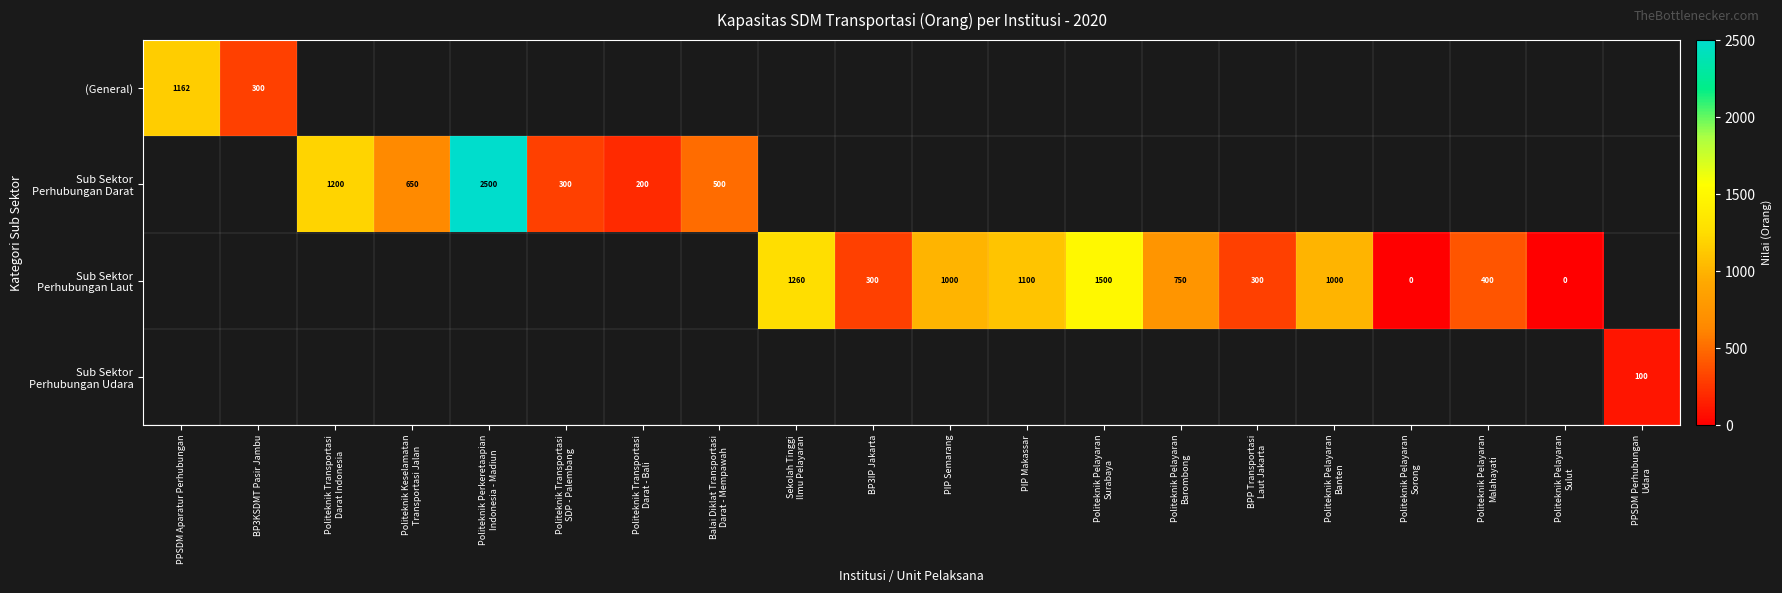

What is the sum of the (General) values at PPSDM Aparatur Perhubungan and BP3KSDMT Pasir Jambu?

1462.0